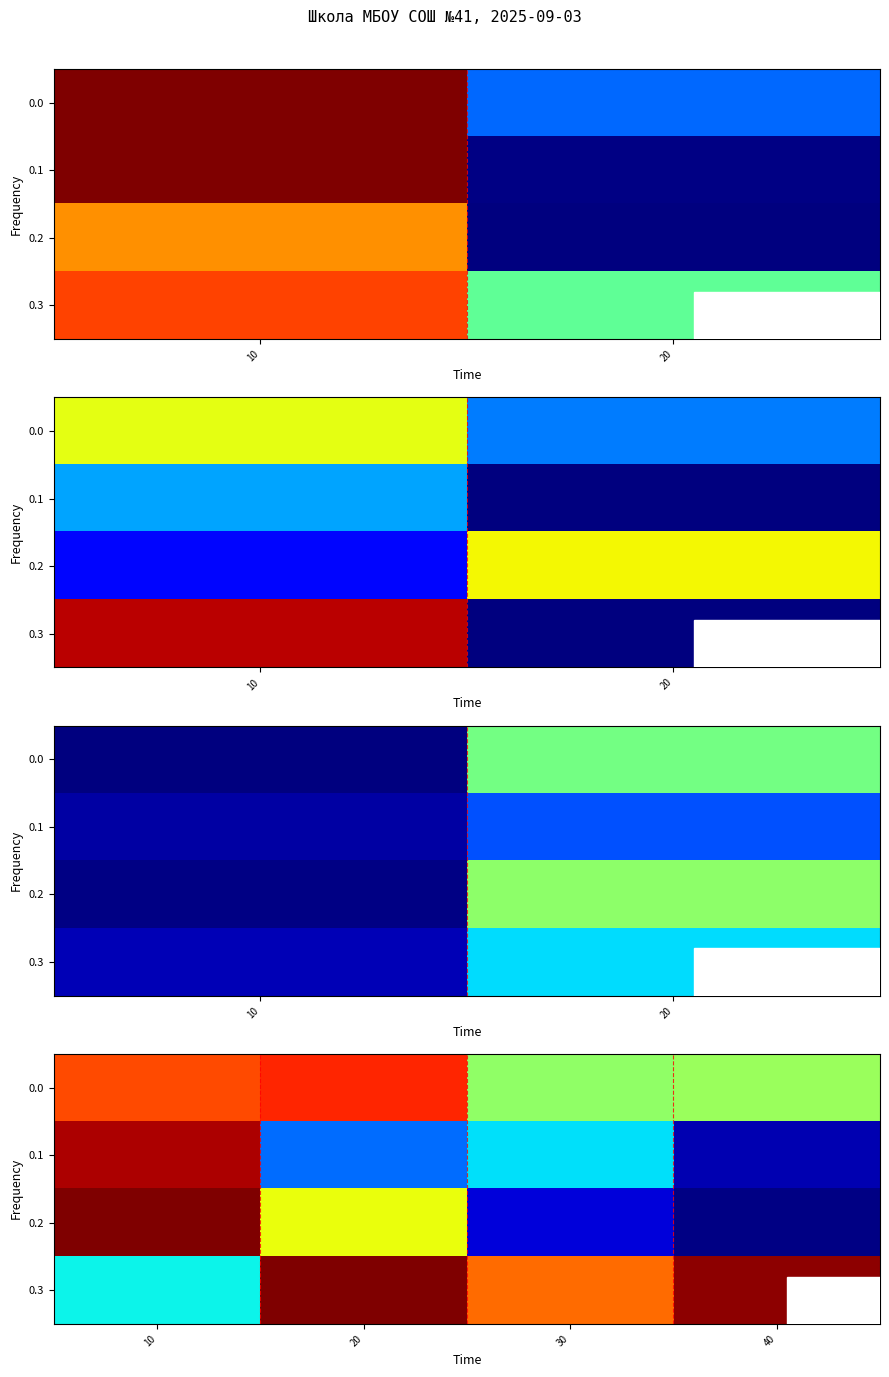

What is the total value across all series at 40?

1.6